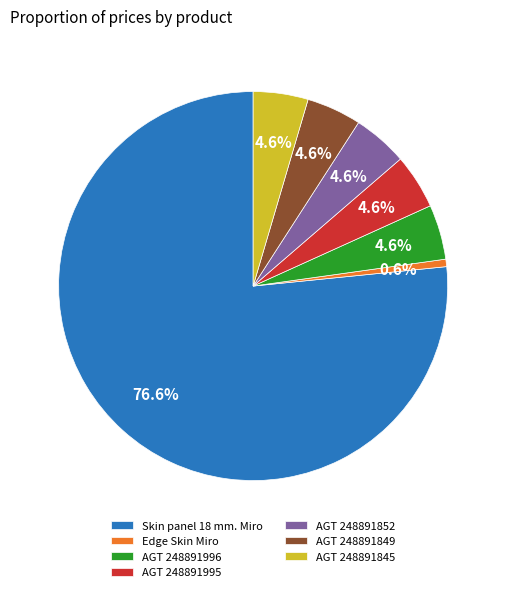

Count the number of slices in the pie.

7